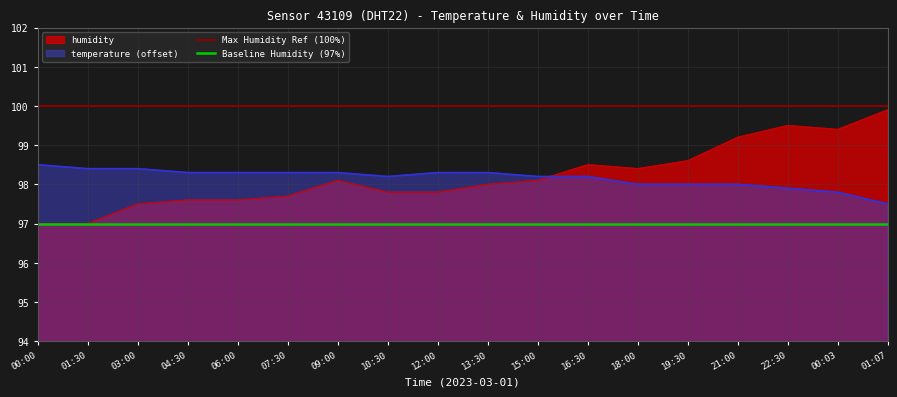

True or false: Baseline Humidity (97%) and Max Humidity Ref (100%) intersect in this chart.

False